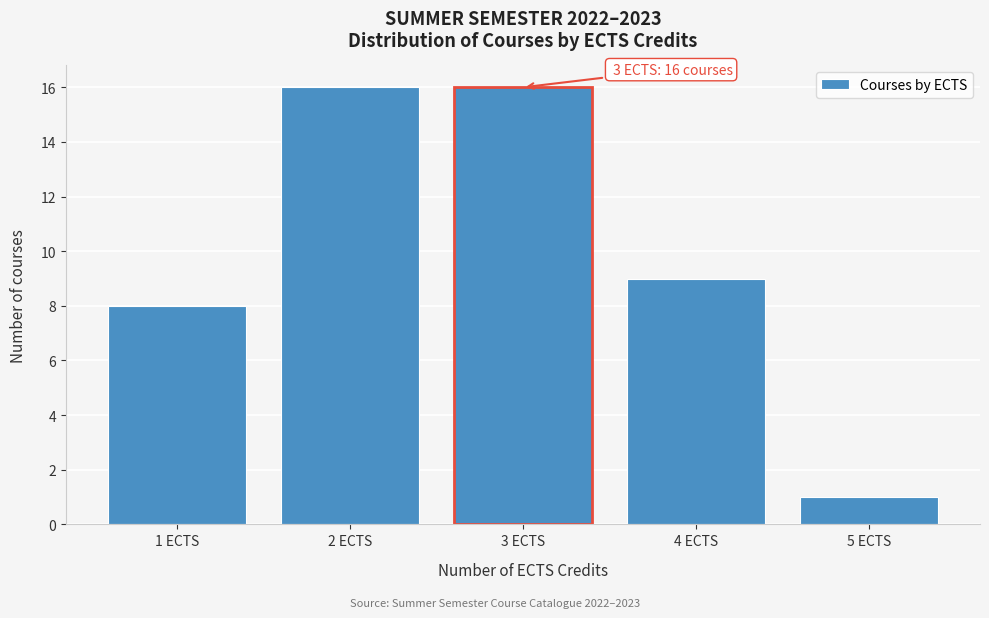

Reading left to right, transcribe all the data shown in this chart.

1 ECTS=8	2 ECTS=16	3 ECTS=16	4 ECTS=9	5 ECTS=1